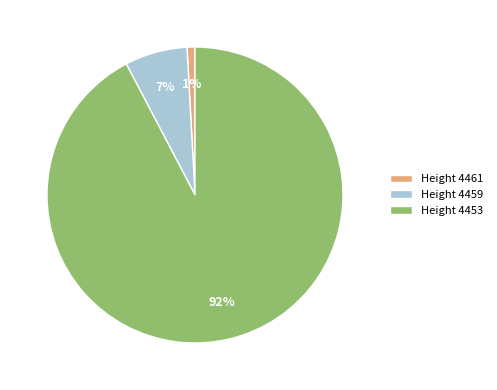

The Height 4453 slice represents 92% of the pie. True or false?

True